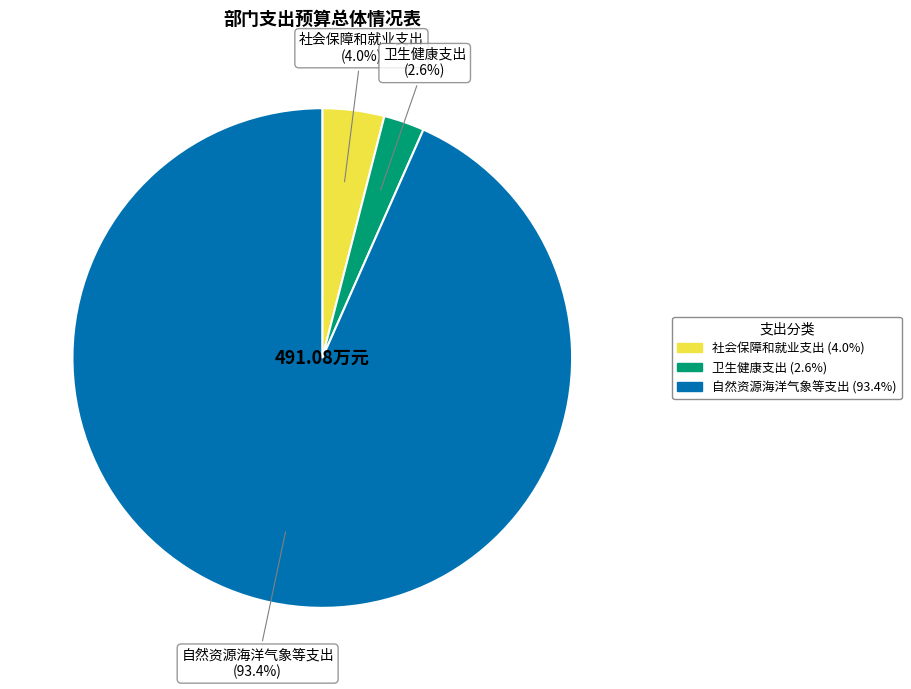

Rank the categories by value from lowest to highest.

卫生健康支出, 社会保障和就业支出, 自然资源海洋气象等支出